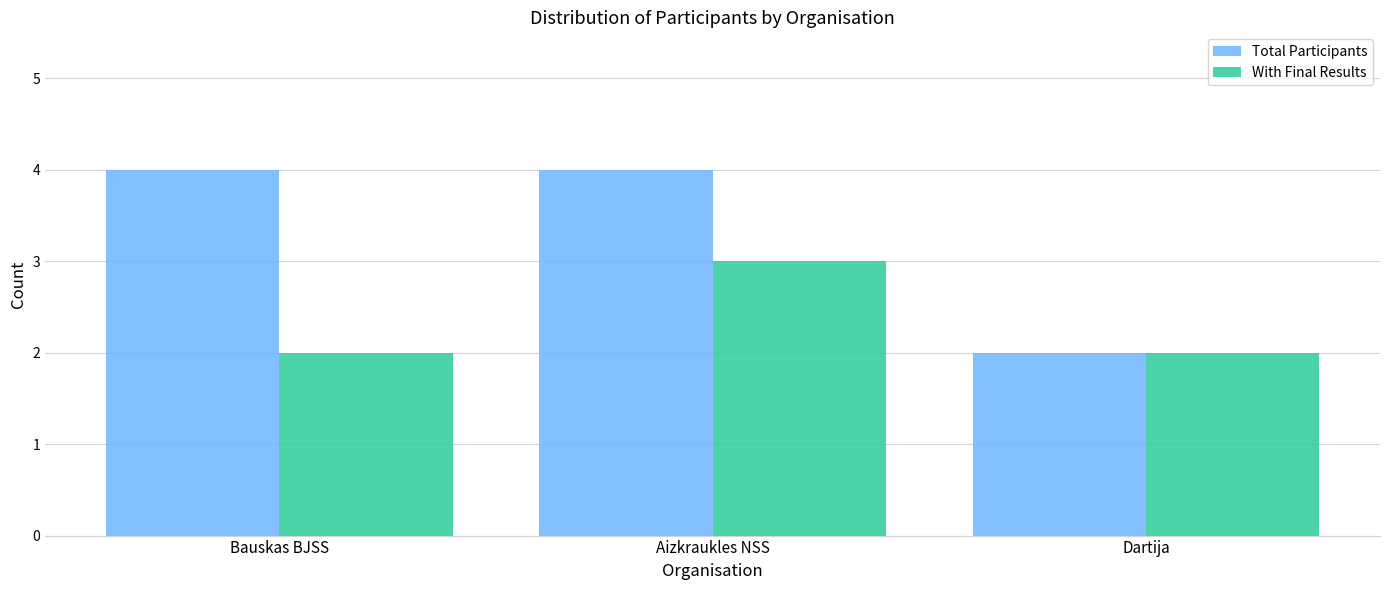

Rank the series at Bauskas BJSS from lowest to highest value.

With Final Results, Total Participants